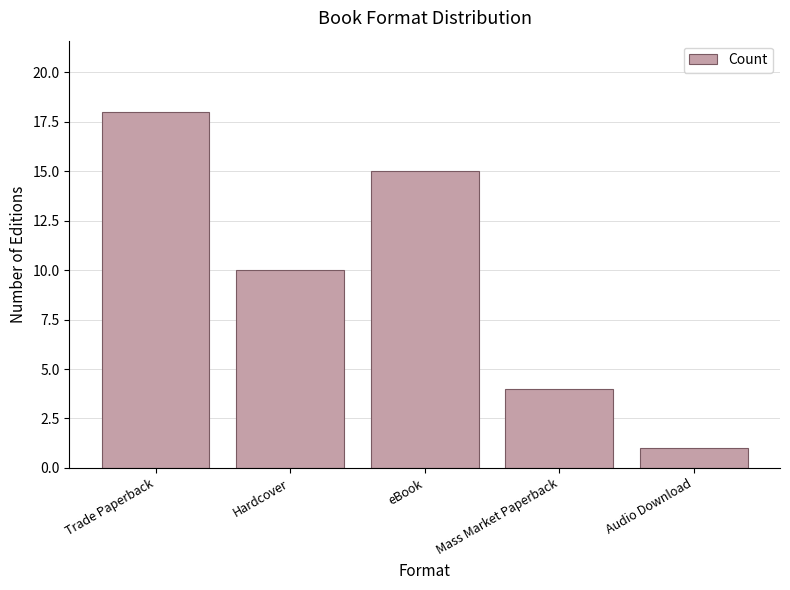

What is the label of the 5th bar from the left?

Audio Download